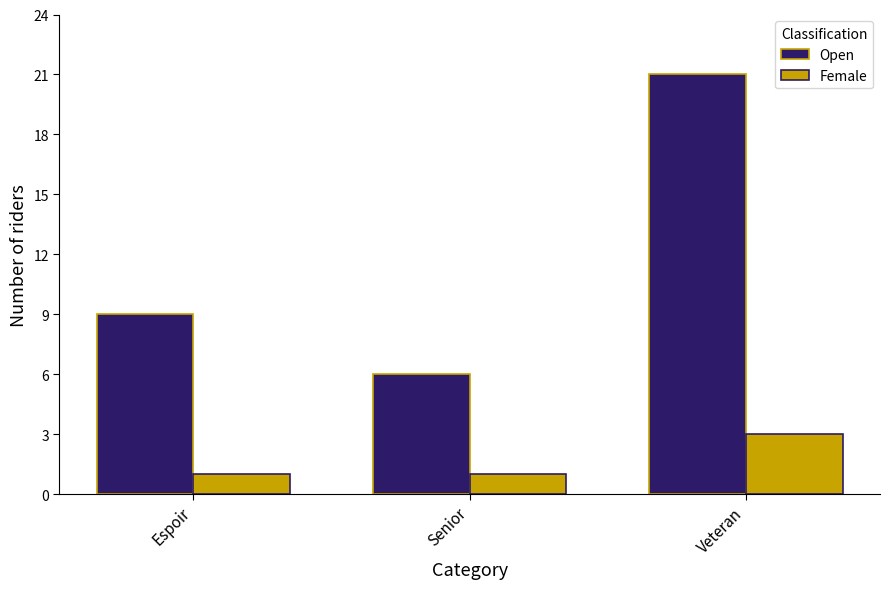

True or false: Female has a value of 0 at Senior.

False